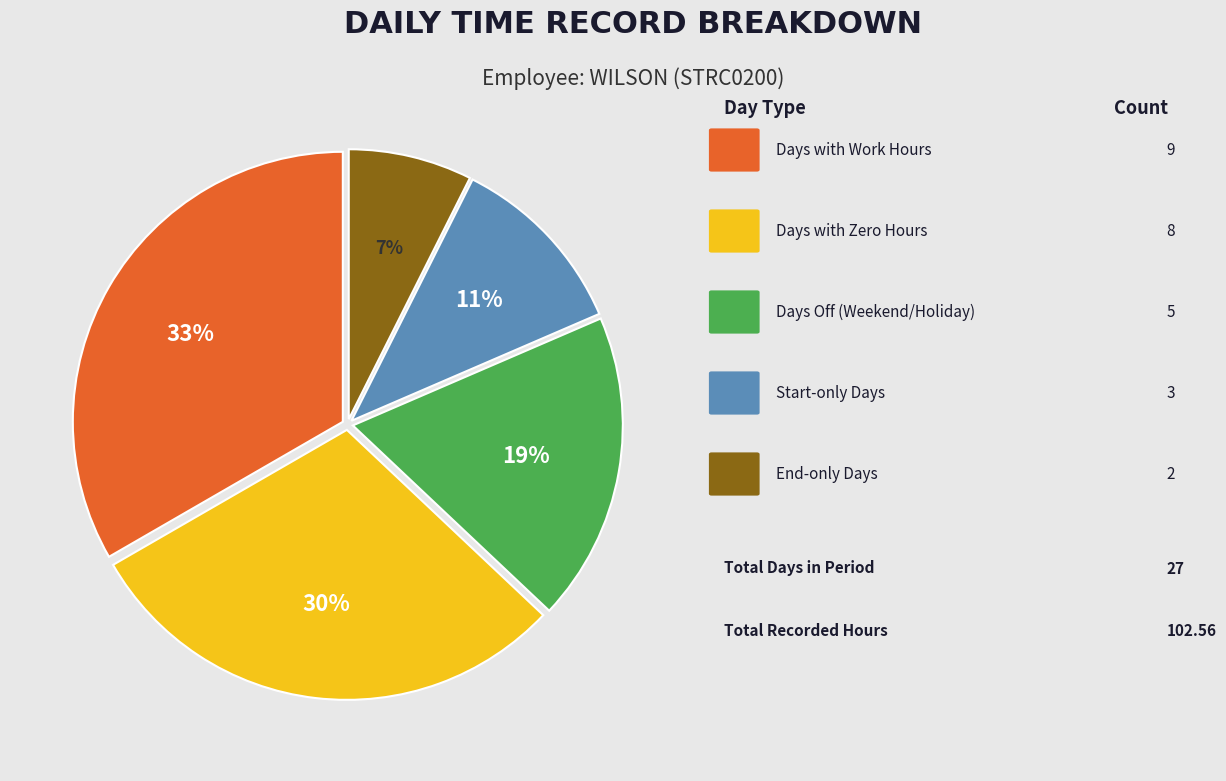

Does any single category account for the majority?

No